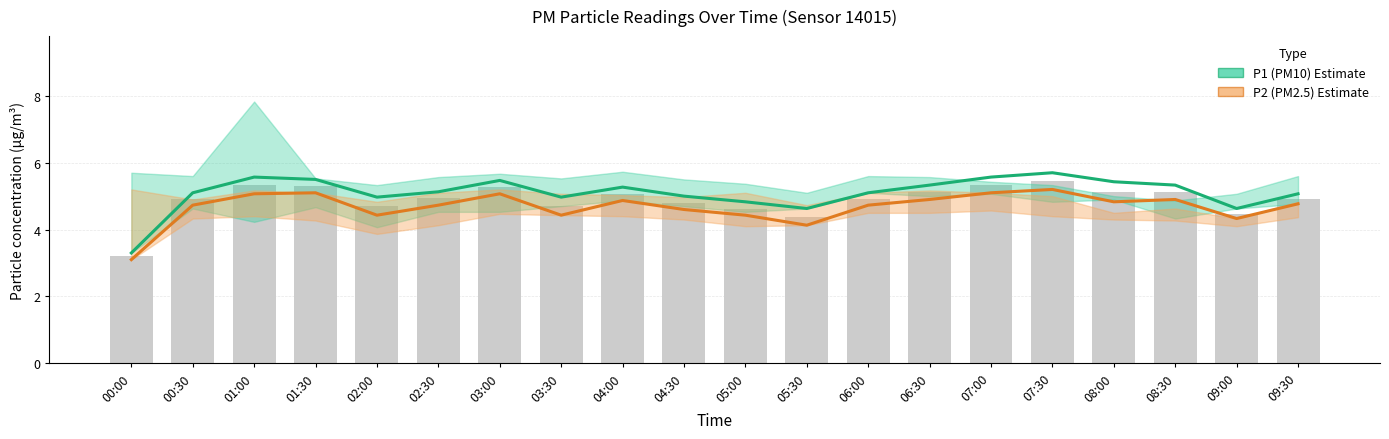

Count the number of categories in the chart.

20